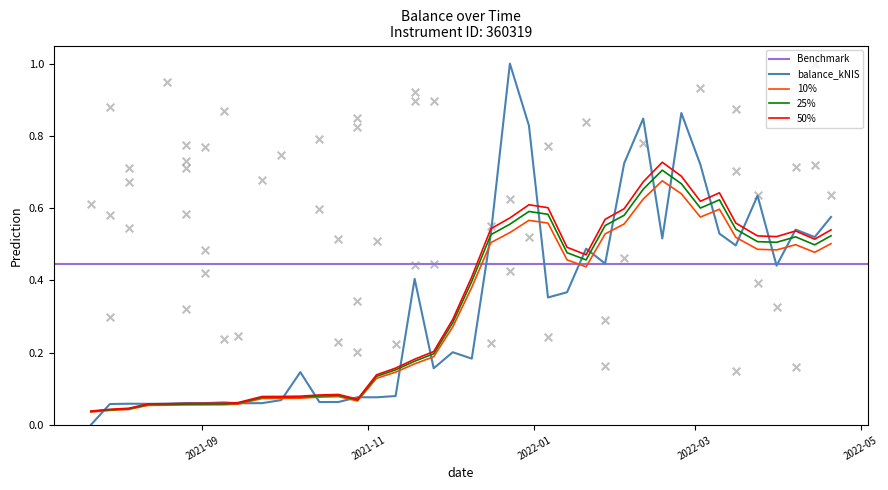

Which has a higher value, 2021-09-09 or 2021-07-22?

2021-09-09